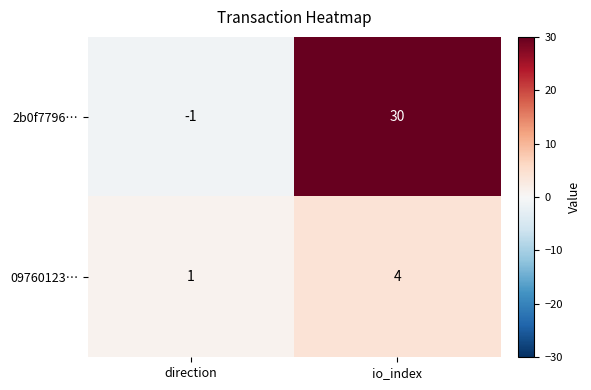

Which label corresponds to the largest value in the chart?

io_index